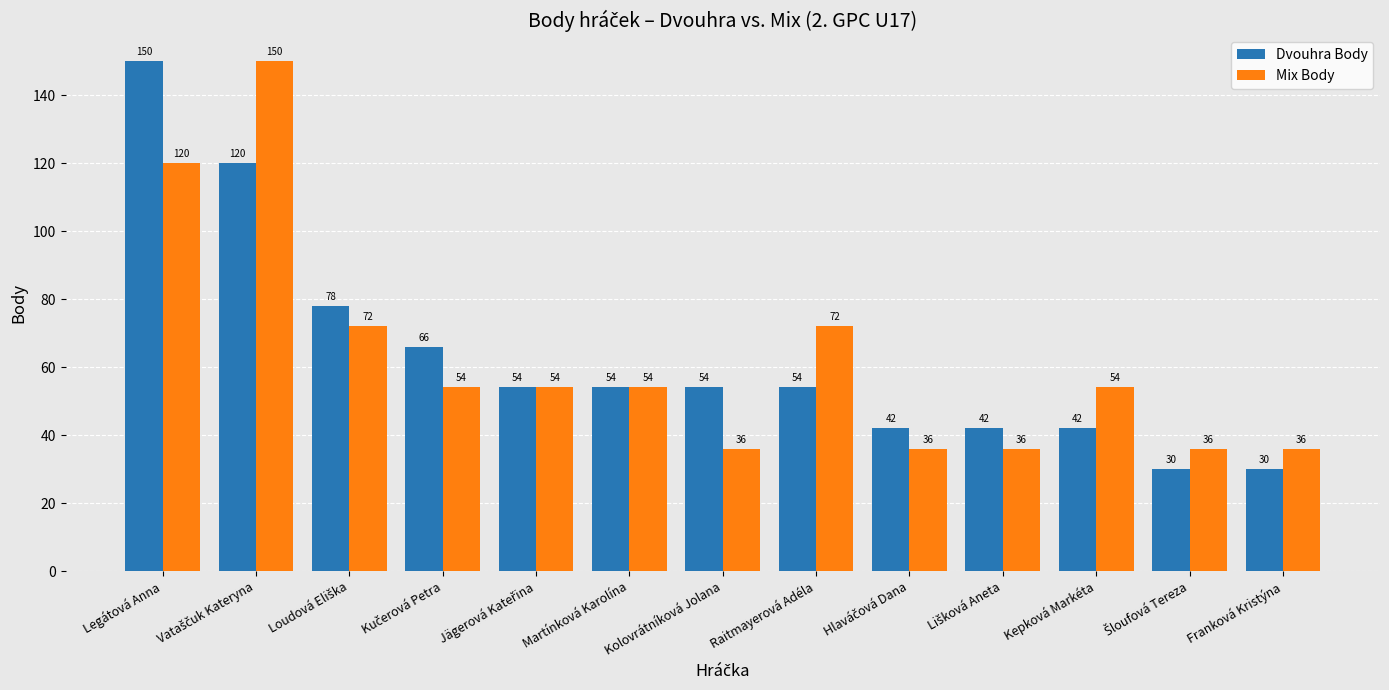

What is the difference between the maximum and second lowest values in the Dvouhra Body series?

120